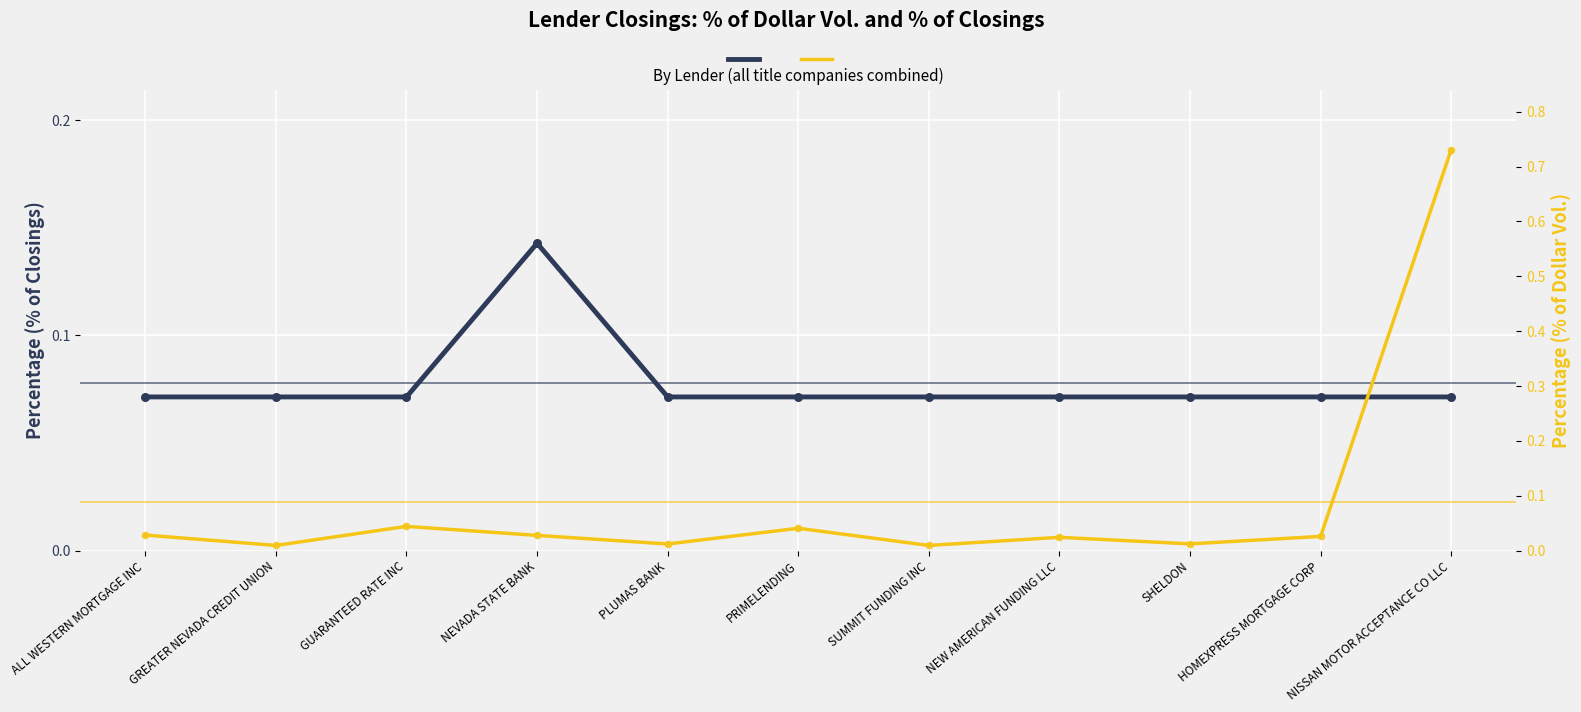

At which category is the sum across all series the highest?

NISSAN MOTOR ACCEPTANCE CO LLC